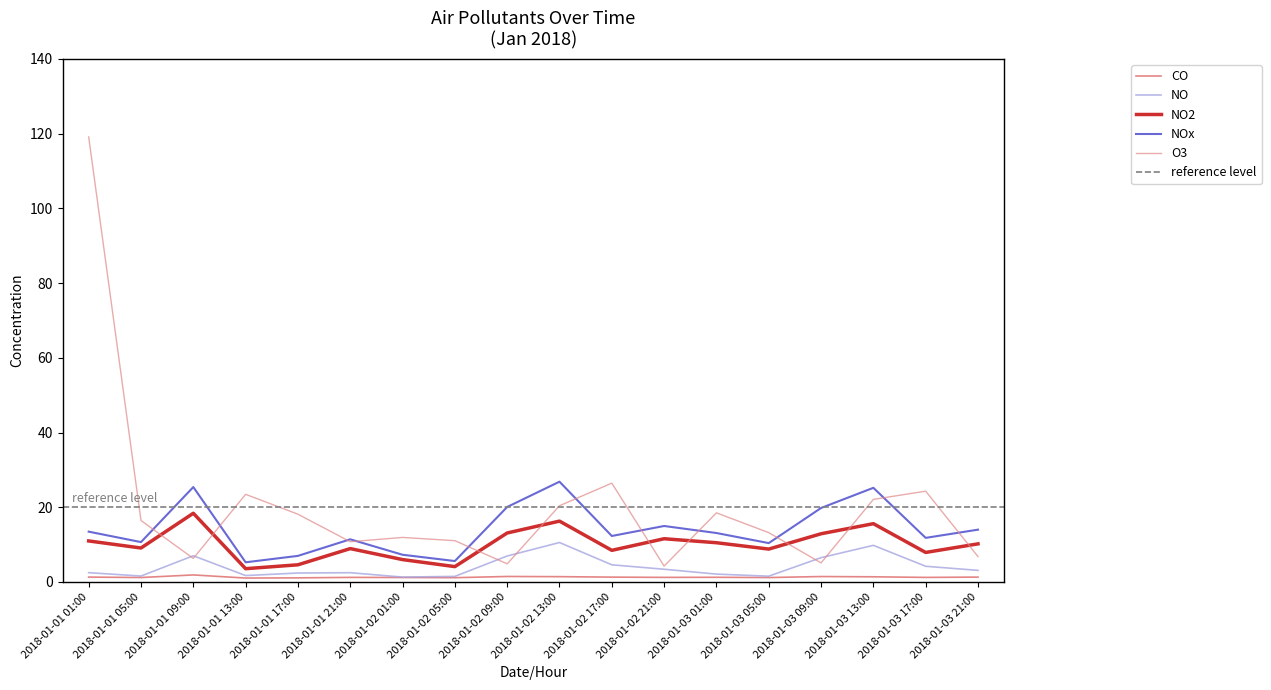

Is it true that CO equals 1.3 at 2018-01-02 17:00?

True